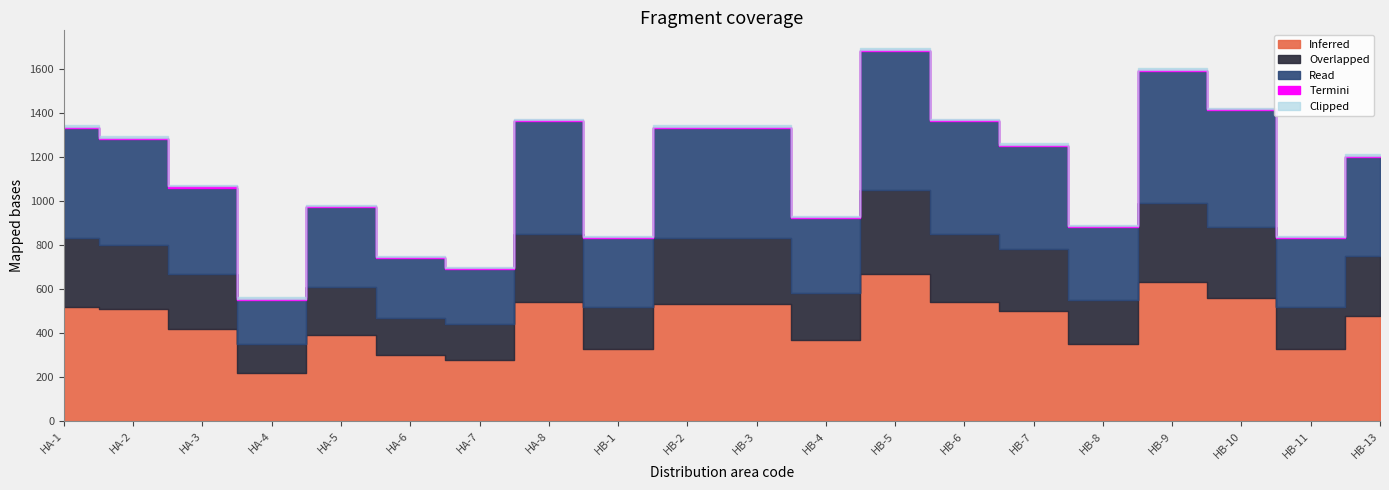

Reading left to right, what are all the values shown in this chart?

Inferred: 520	510	420	220	390	300	280	540	330	530	530	370	670	540	500	350	630	560	330	480
Overlapped: 310	290	250	130	220	170	160	310	190	300	300	210	380	310	280	200	360	320	190	270
Read: 500	480	390	200	360	270	250	510	310	500	500	340	630	510	470	330	600	530	310	450